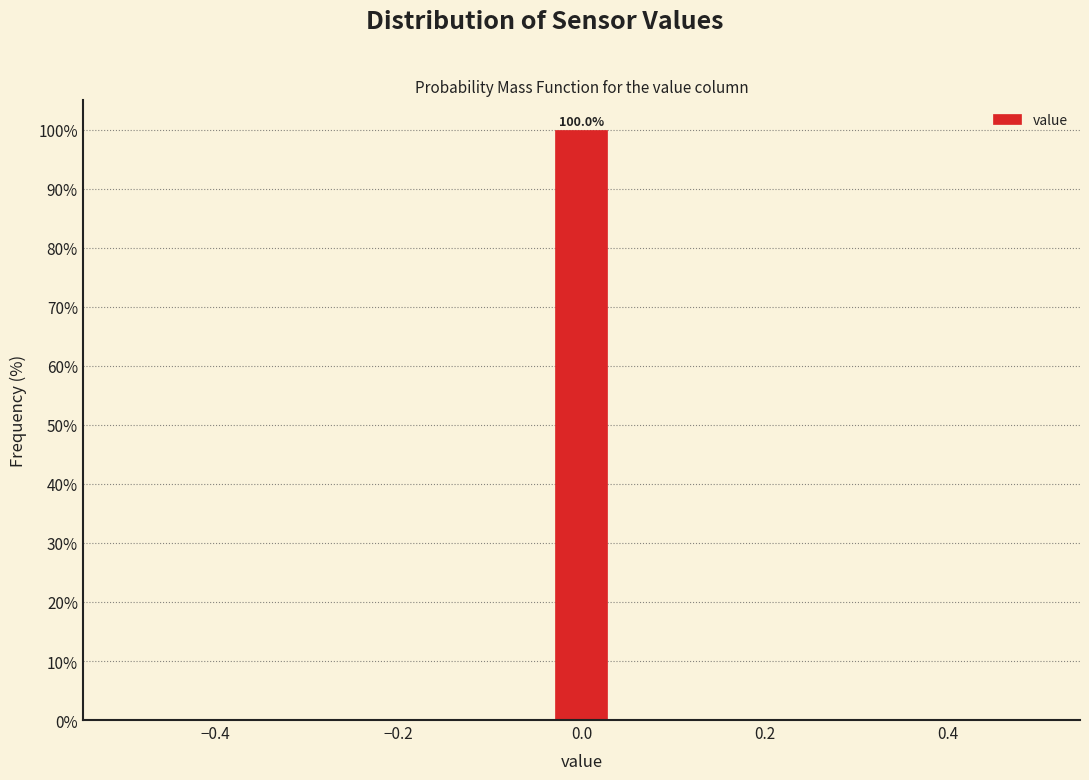

Around what value on the x-axis is the tallest bar? Give the approximate position of its centre, as read against the axis.

0.00